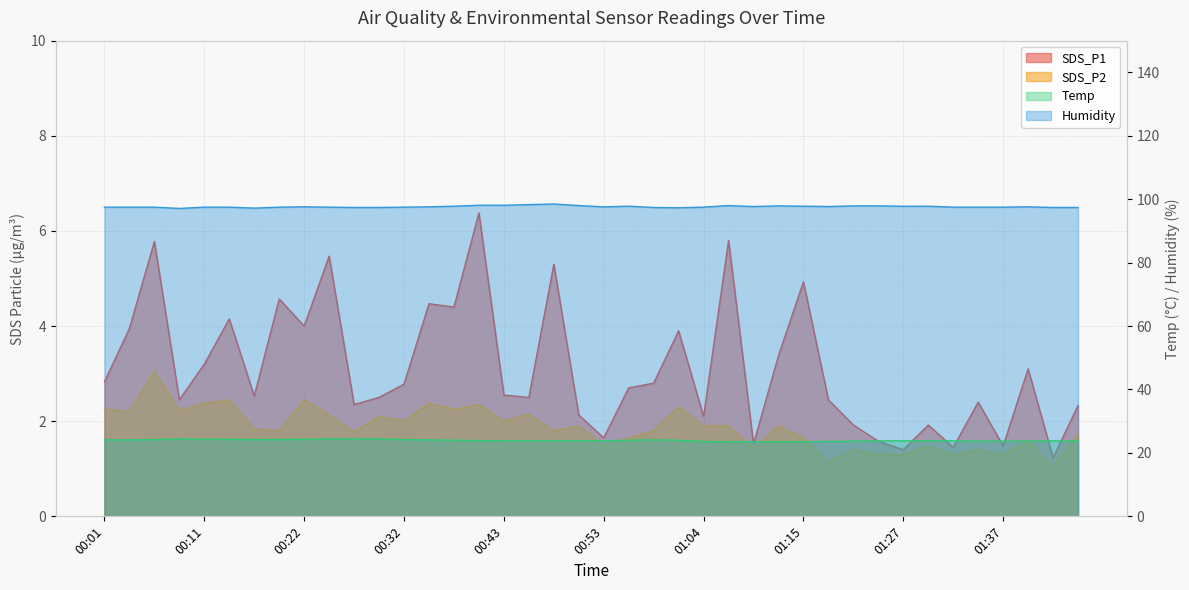

What value does the SDS_P1 series have at 00:48?

5.3